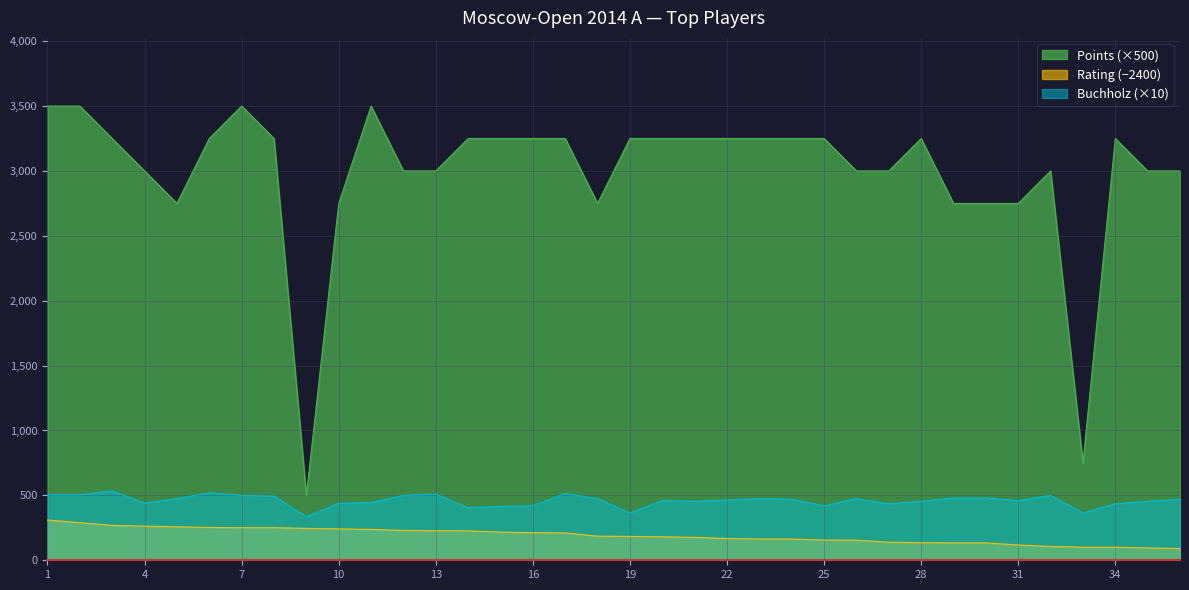

Reading left to right, extract all data points from this chart.

Points: 3500	3500	3250	3000	2750	3250	3500	3250	500	2750	3500	3000	3000	3250	3250	3250	3250	2750	3250	3250	3250	3250	3250	3250	3250	3000	3000	3250	2750	2750	2750	3000	750	3250	3000	3000
Rating: 310	290	269	263	258	253	251	251	246	242	238	230	228	227	217	213	211	186	184	181	177	168	164	164	156	155	139	136	134	134	118	107	101	101	95	91
Buchholz: 505	505	535	440	475	520	500	495	335	440	445	500	510	405	415	420	515	475	365	460	455	465	475	470	420	475	435	455	480	480	460	500	365	435	455	470